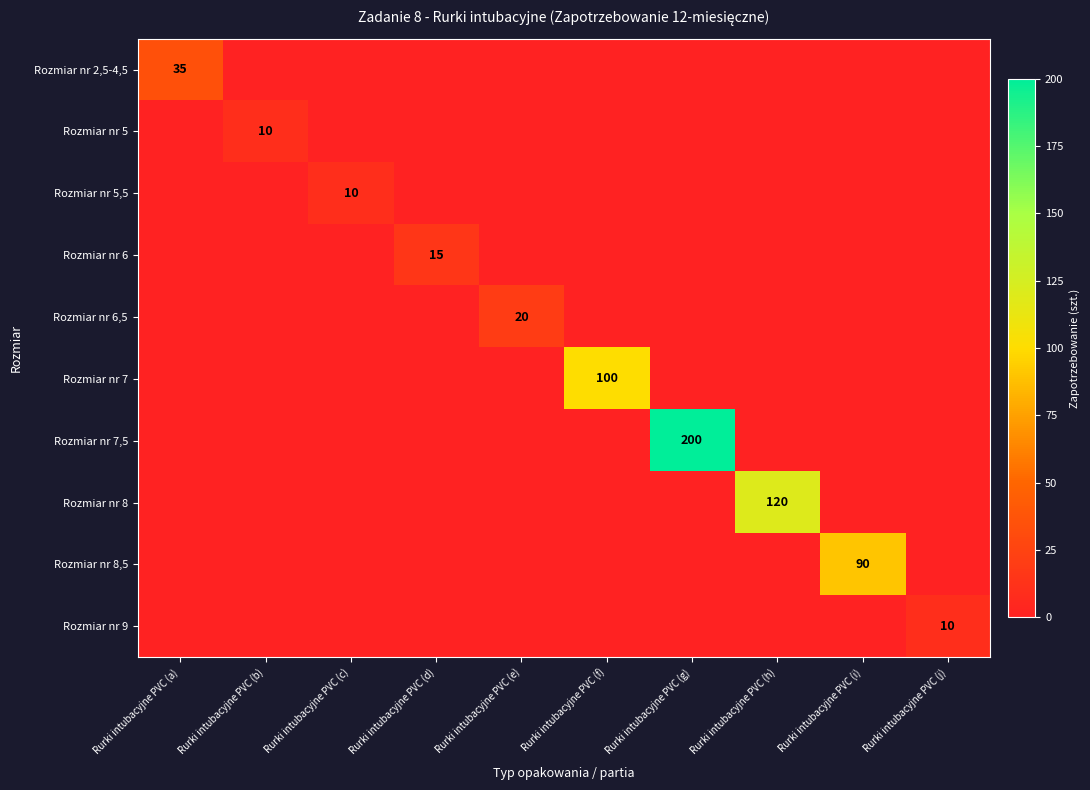

True or false: Rozmiar nr 6,5 has a value of 0 at Rurki intubacyjne PVC (d).

True